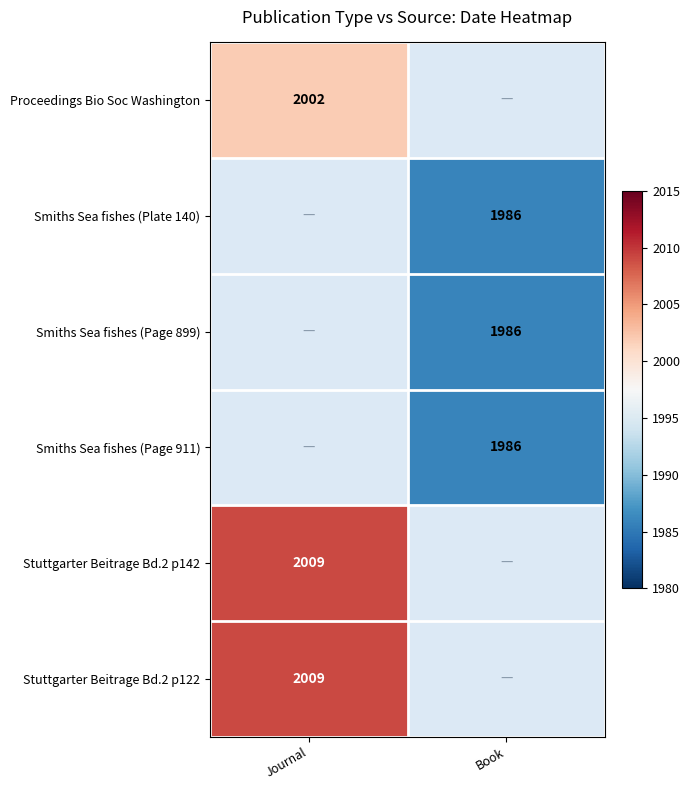

How many data points does each series have?

2